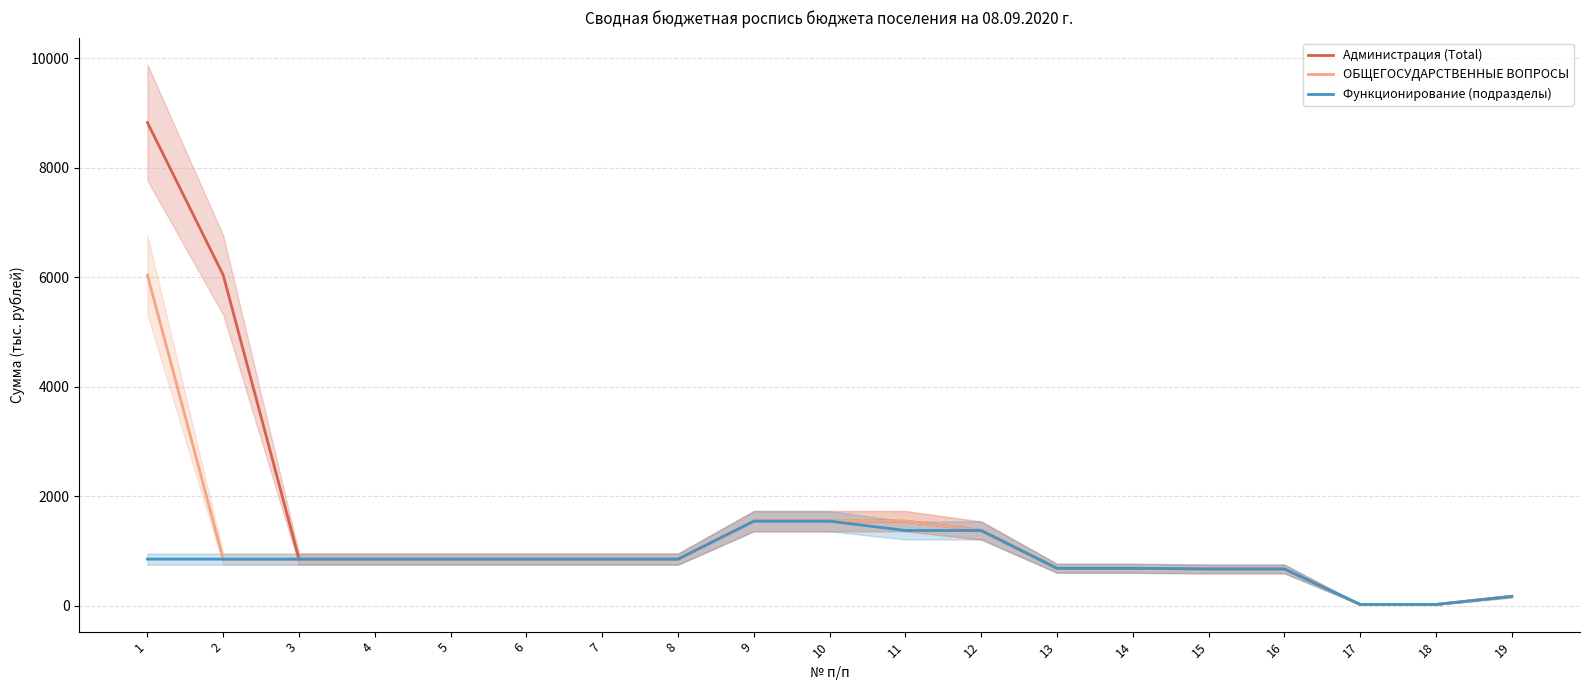

What is the difference between the second highest and minimum values in the Администрация (Total) series?

6017.6